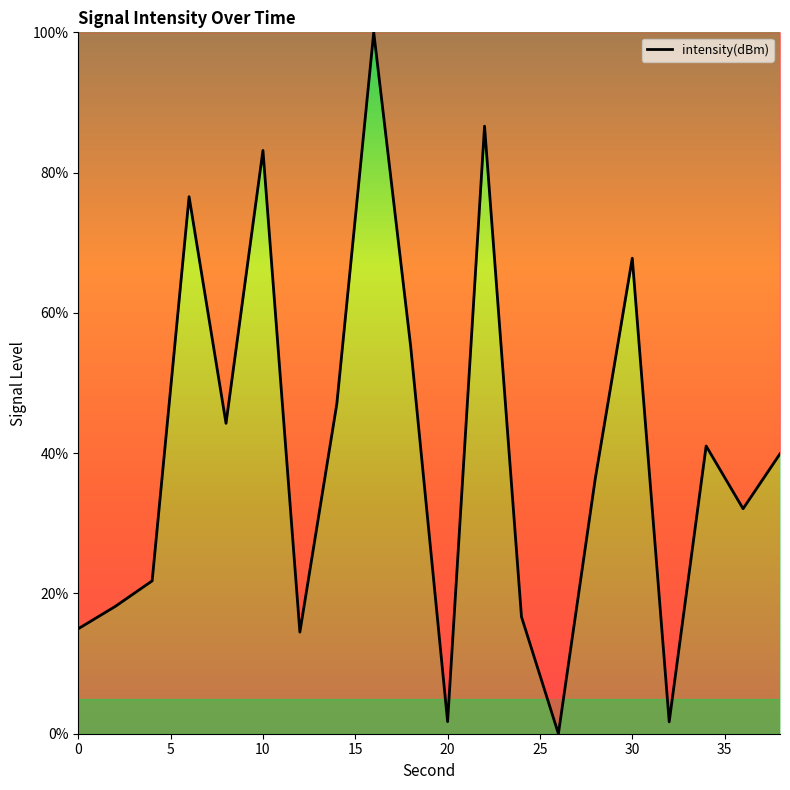

Reading left to right, list all the values displayed in this chart.

15.0	18.1	21.8	76.6	44.3	83.2	14.5	47.0	100.0	55.2	1.7	86.6	16.7	0.0	36.4	67.8	1.7	41.0	32.1	39.9